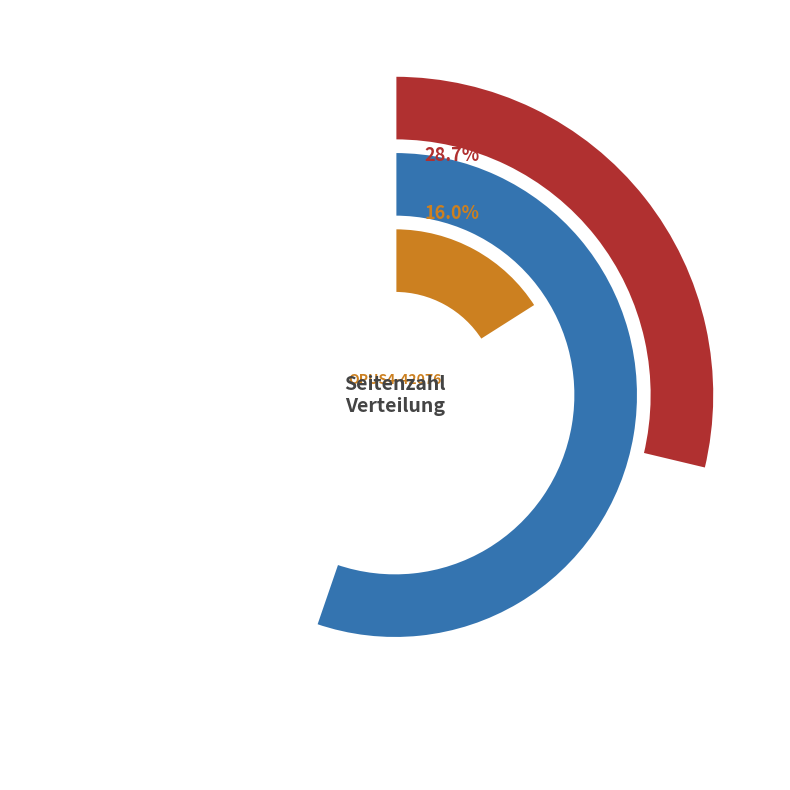

To the nearest percent, what percentage of the pie is OPUS4-43611?

55%